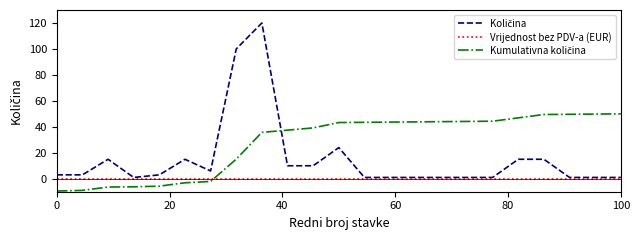

What is the maximum value shown in the chart?

120.0